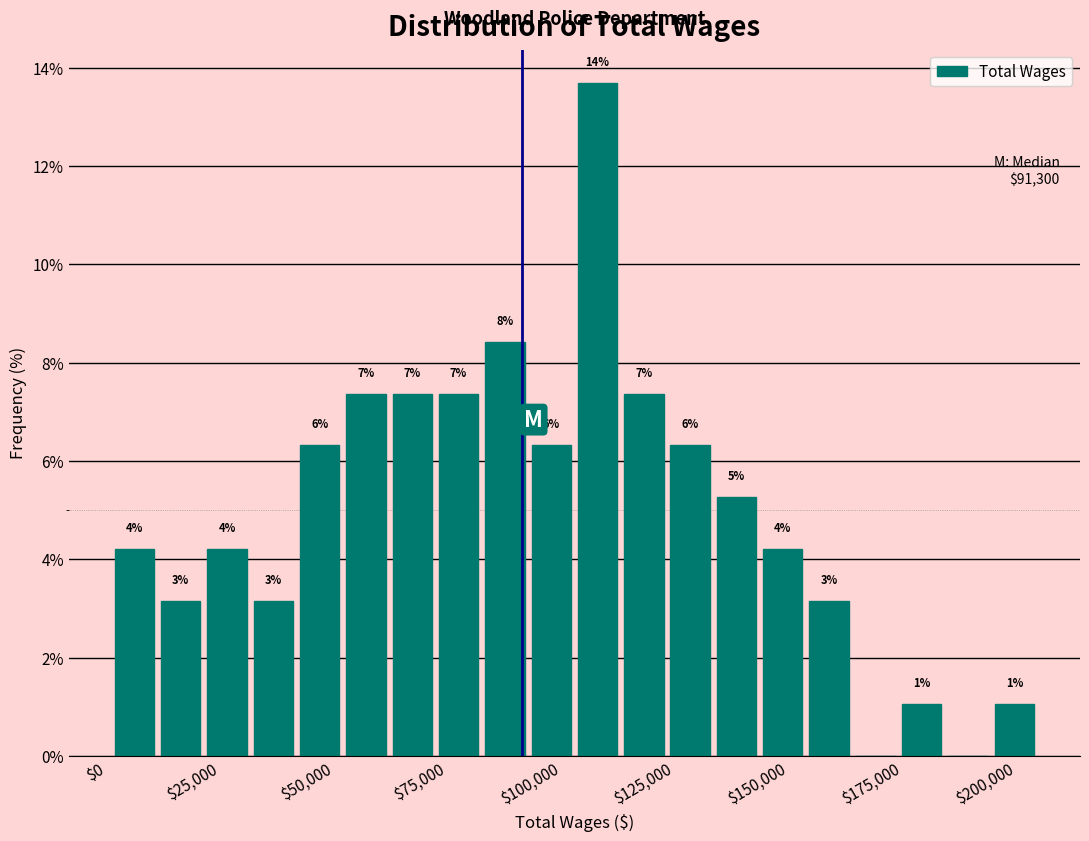

Read against the x-axis, roughly where is the centre of the tallest bar?

110000